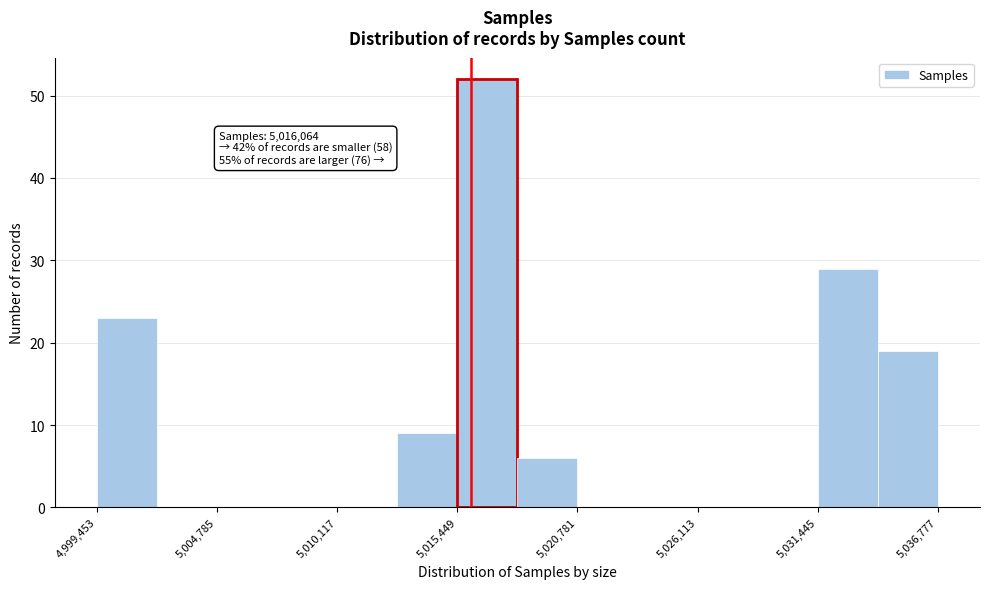

Around what value on the x-axis is the tallest bar? Give the approximate position of its centre, as read against the axis.

5017000